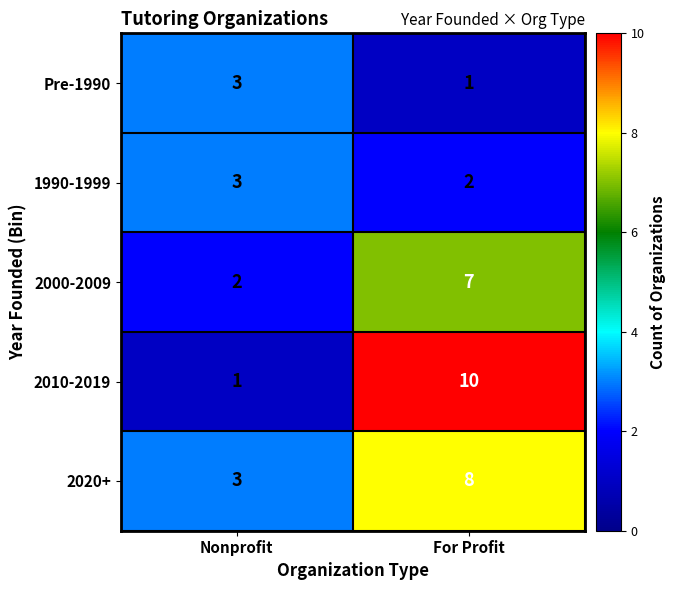

Rank the series at For Profit from lowest to highest value.

Pre-1990, 1990-1999, 2000-2009, 2020+, 2010-2019